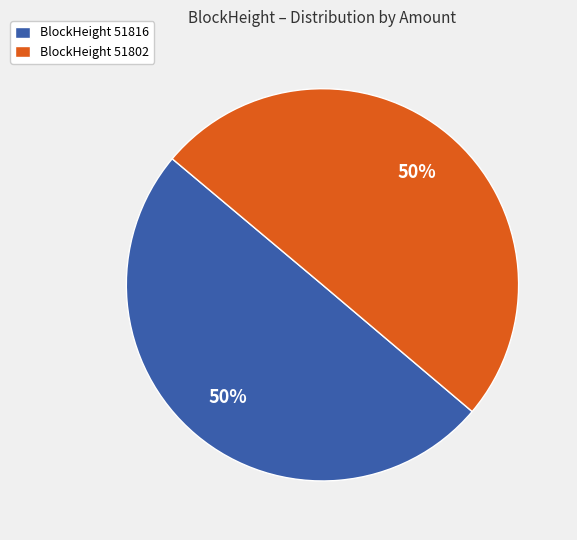

Is it true that BlockHeight 51816 is 58% of the pie?

False